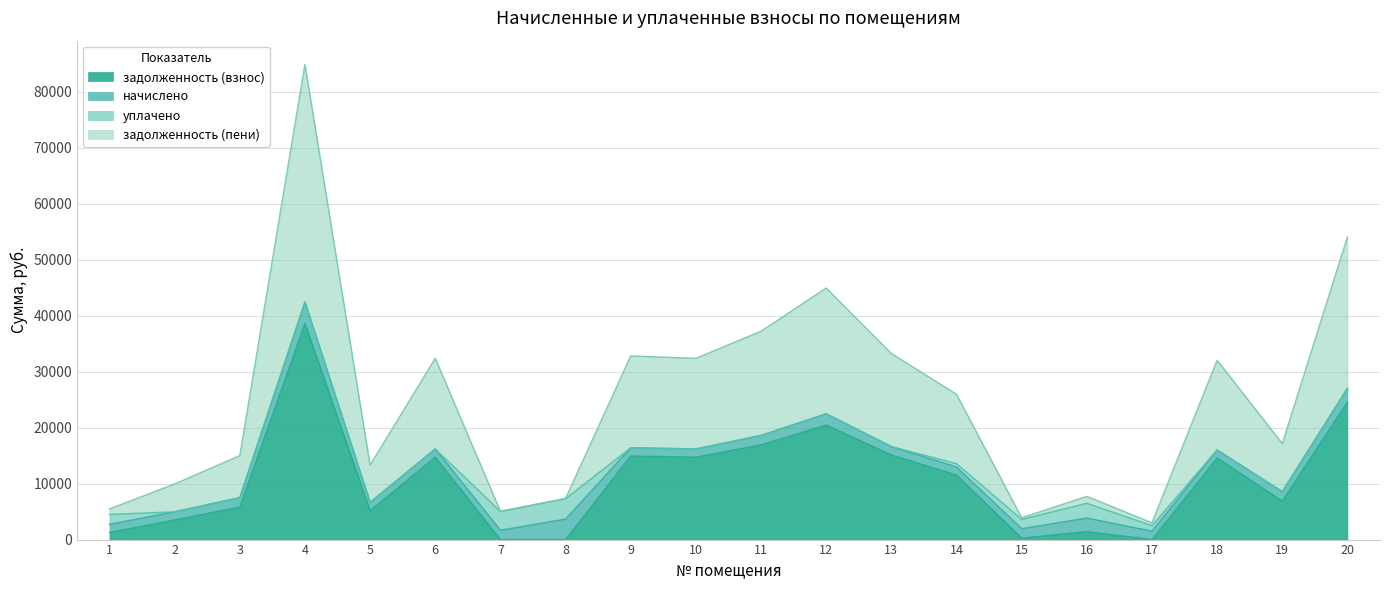

True or false: задолженность (пени) and задолженность (взнос) intersect in this chart.

False